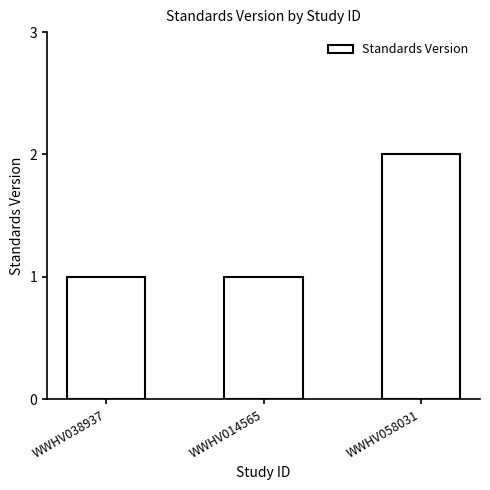

Which has a higher value, WWHV058031 or WWHV014565?

WWHV058031